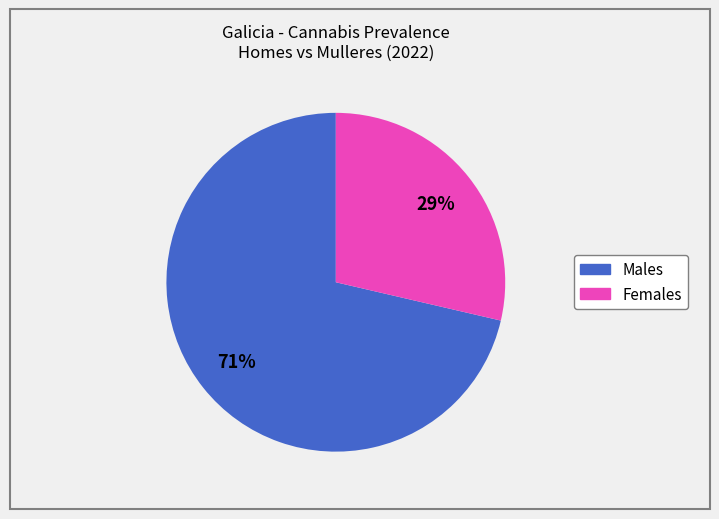

To the nearest percent, what is the average slice percentage?

50%